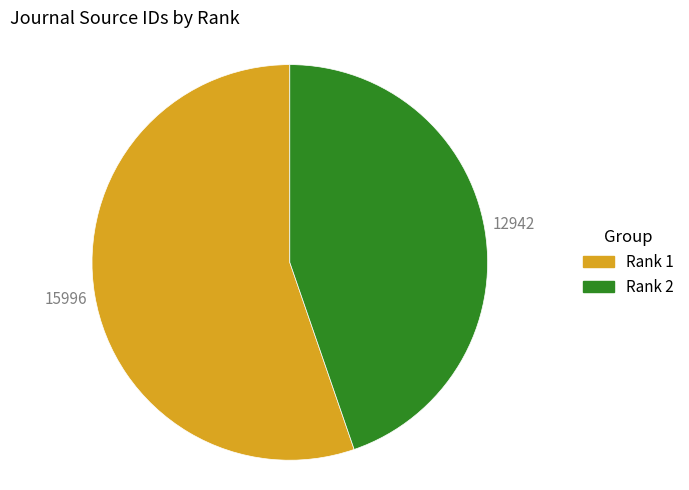

The Rank 2 slice represents 45% of the pie. True or false?

True